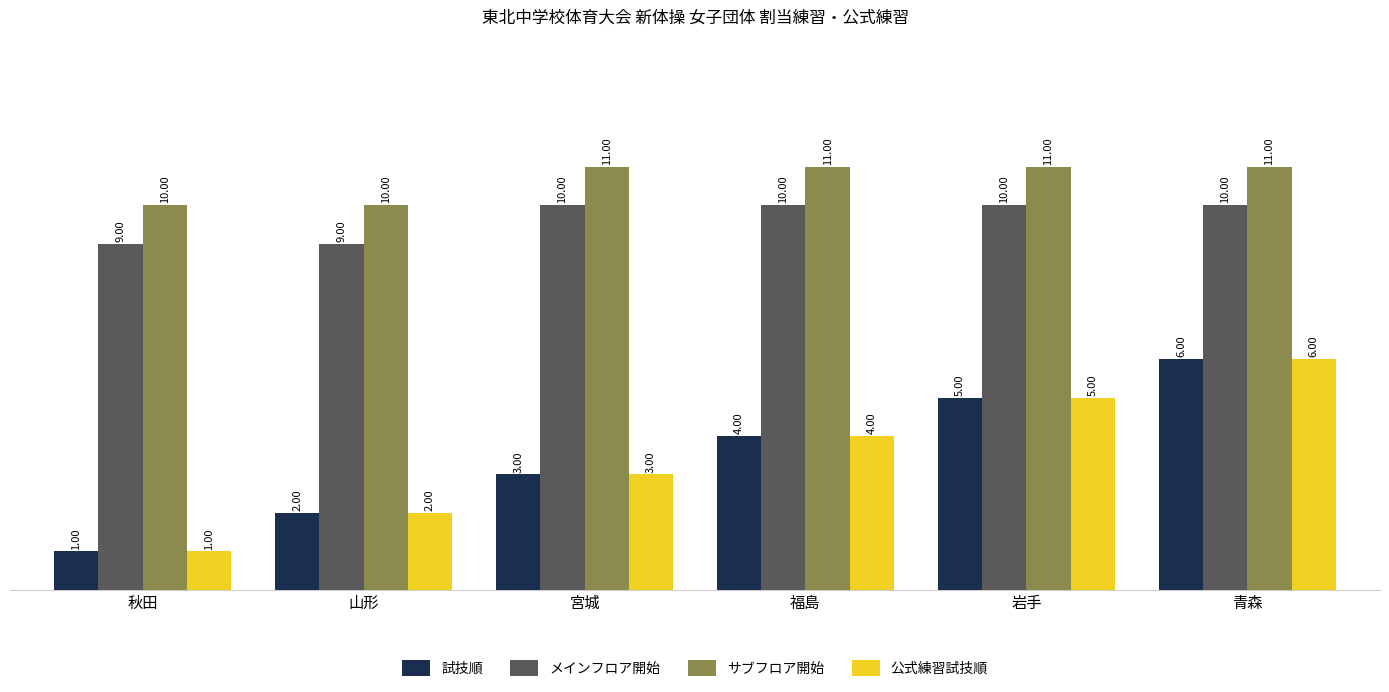

What is the label of the 3rd bar from the right?

福島